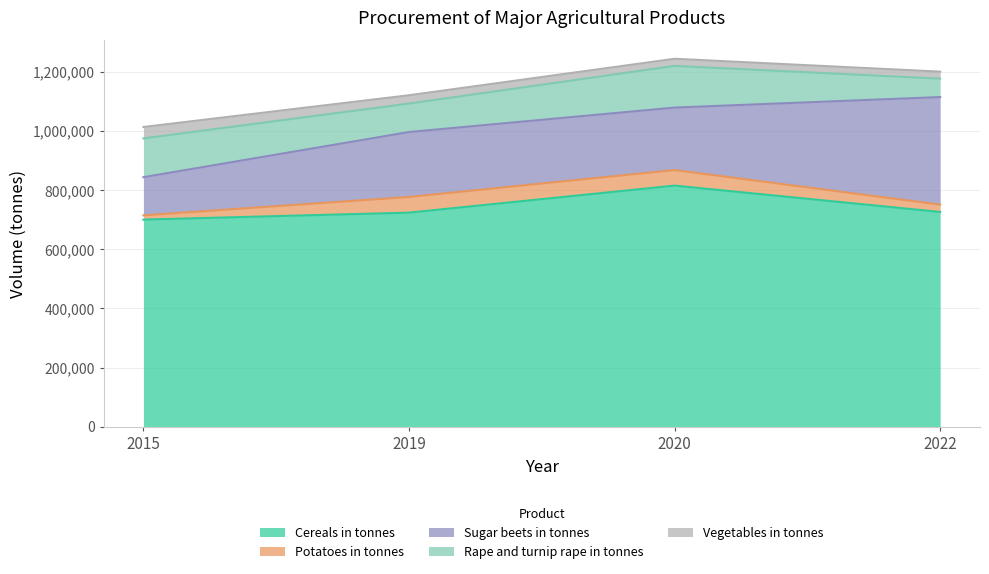

Between 2019 and 2022, which series saw the biggest shift?

Sugar beets in tonnes